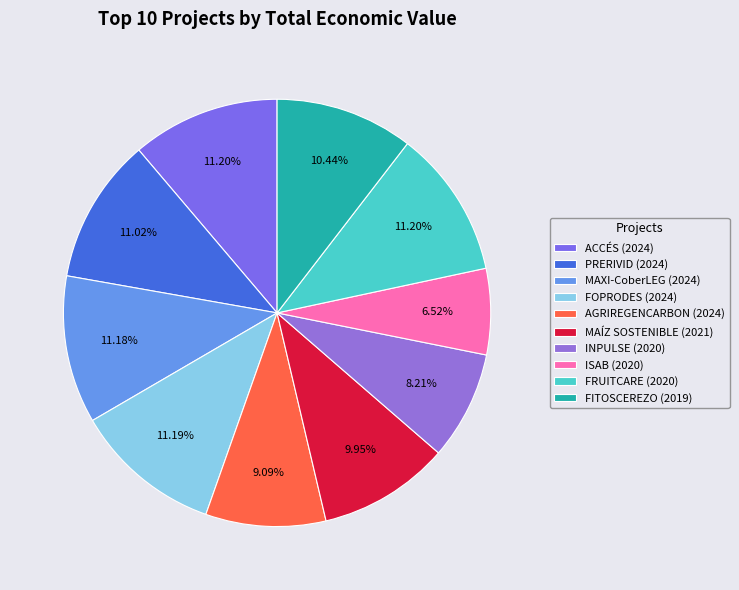

How many segments does this pie chart have?

10